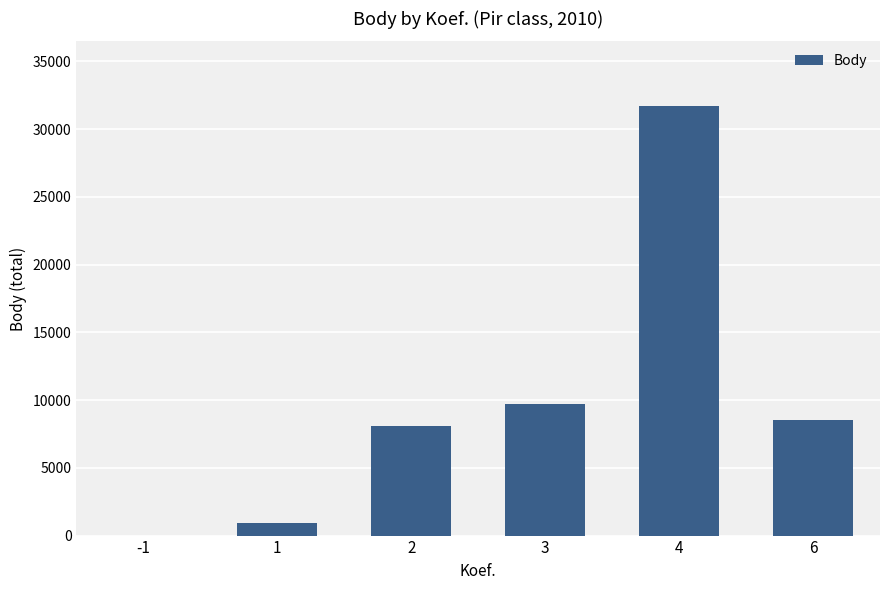

How many series are shown in this chart?

1